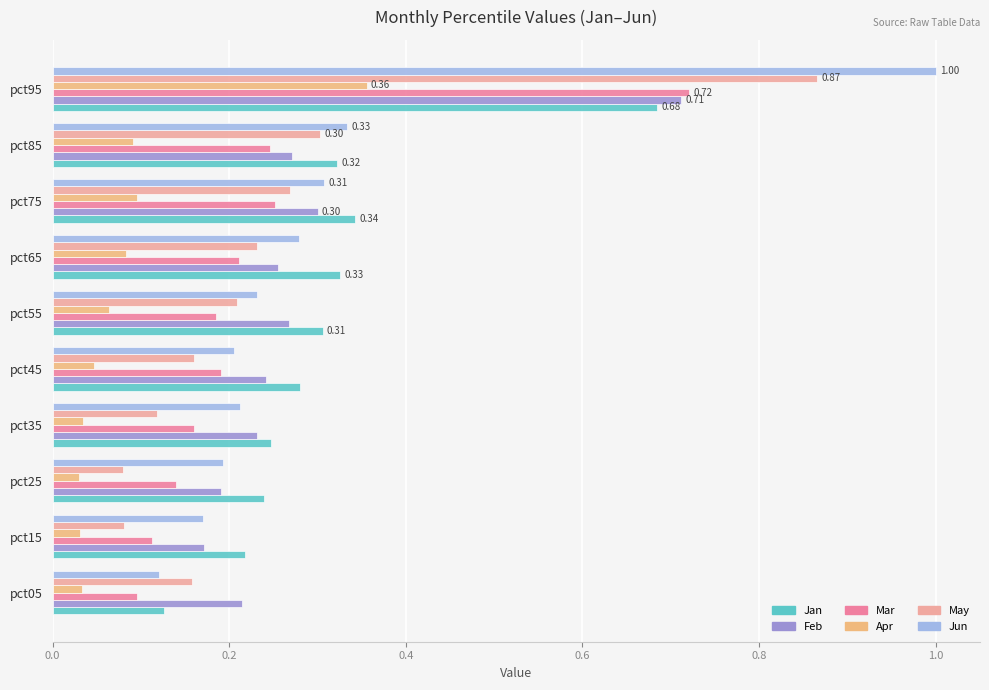

How many series are shown in this chart?

6